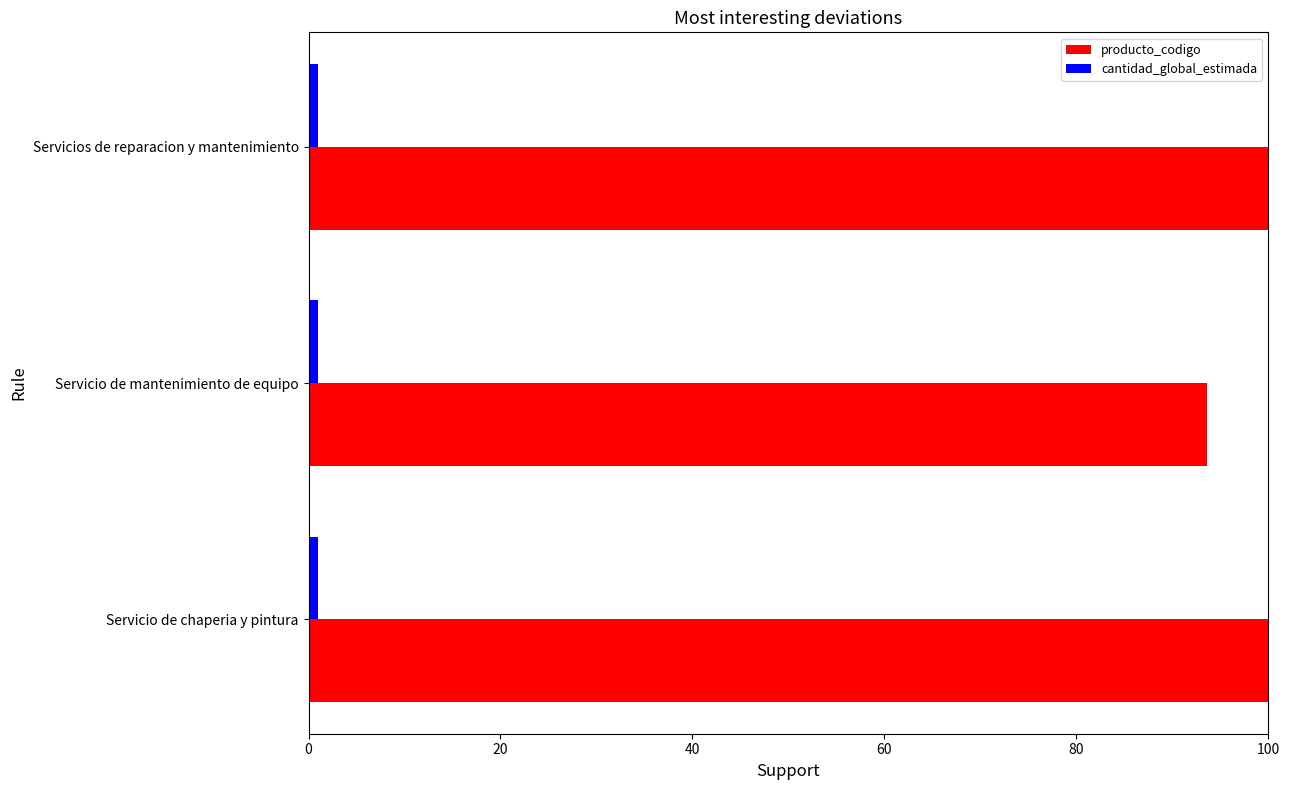

Rank the series by their maximum value, from highest to lowest.

producto_codigo, cantidad_global_estimada